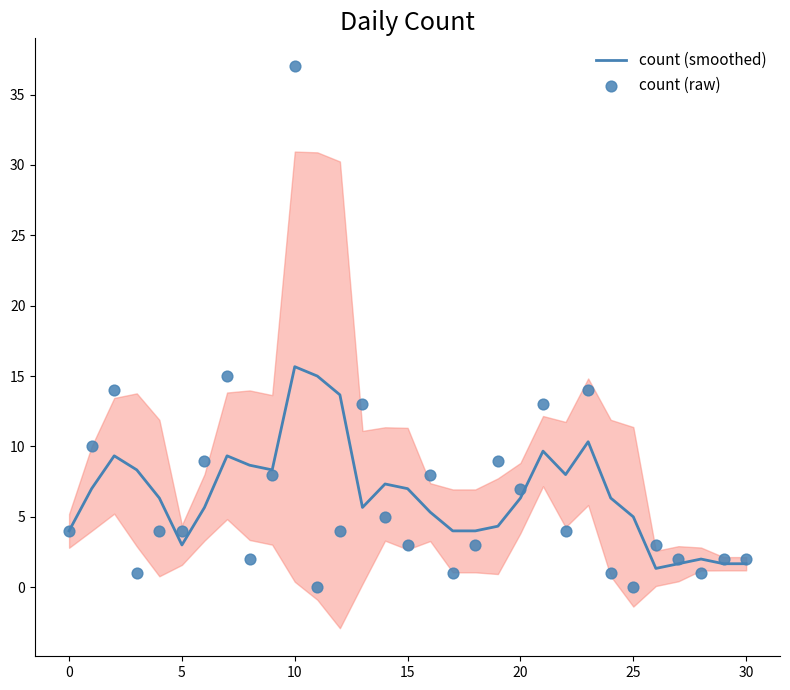

What are all the series names shown in the legend?

count (smoothed), count (raw)